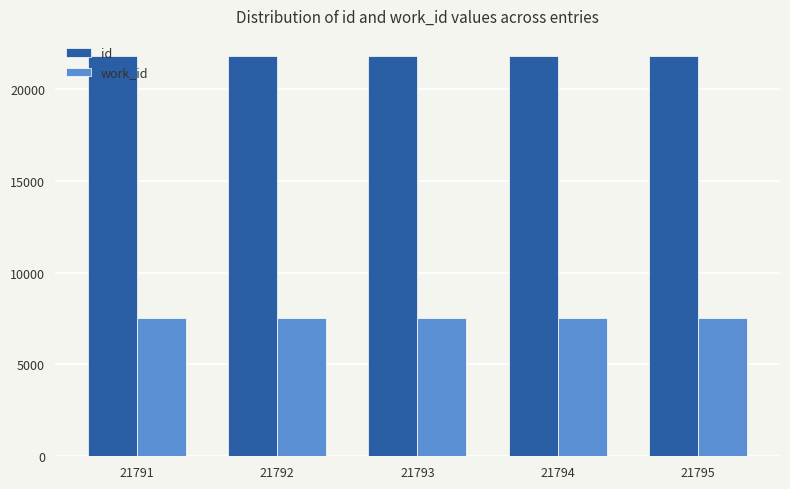

Rank the series by their maximum value, from lowest to highest.

work_id, id